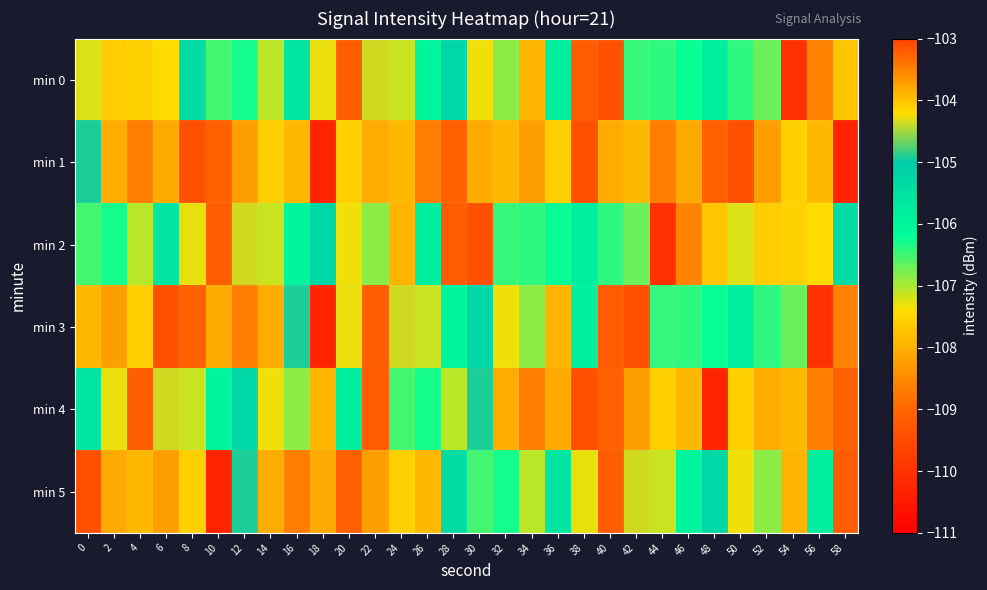

What is the total value across all series at 50?

-643.8